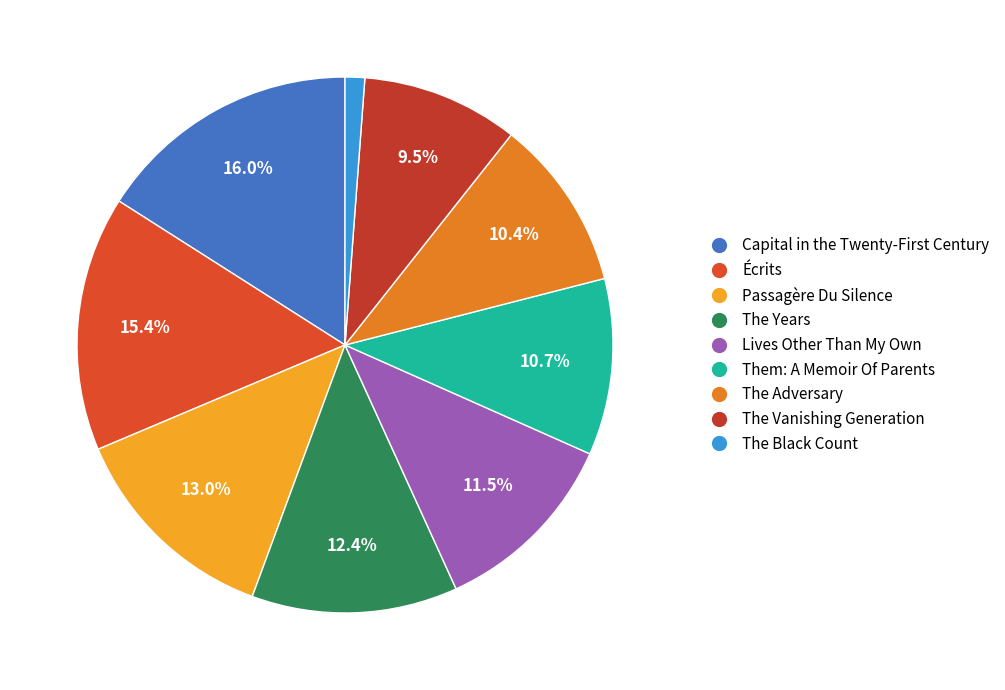

What percentage is the Them: A Memoir Of Parents slice, to the nearest percent?

11%